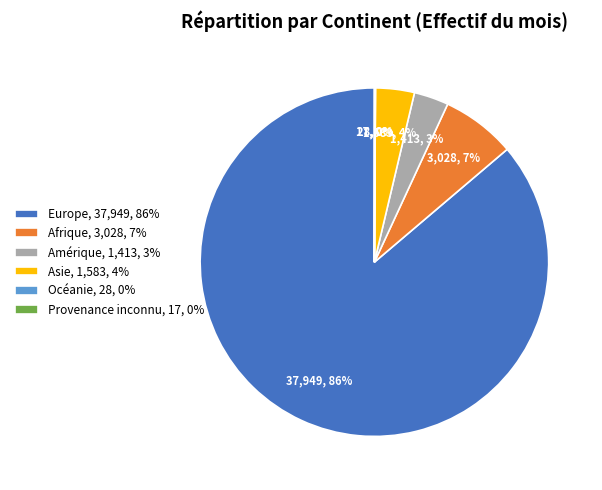

Is it true that Asie is 11% of the pie?

False